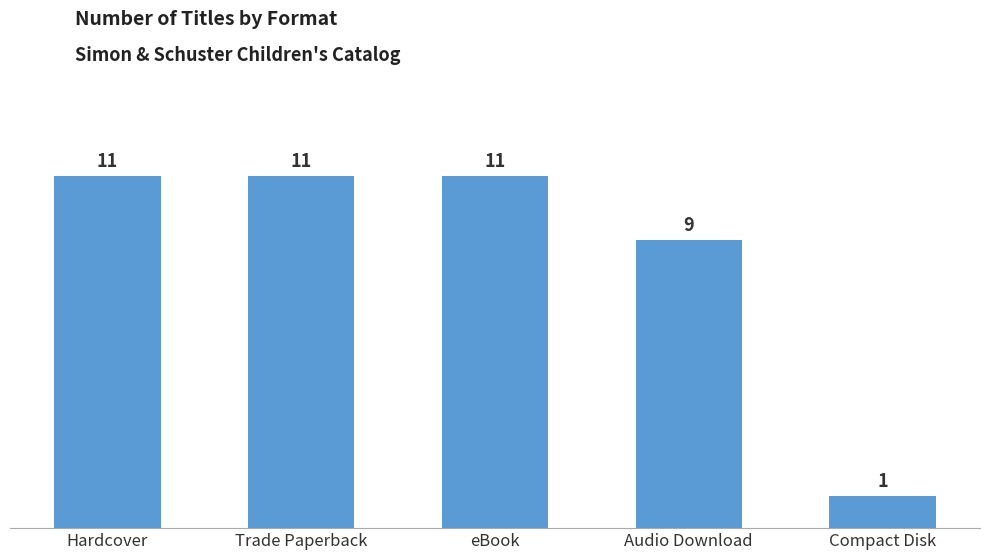

Is it true that the value at Trade Paperback is 6?

False